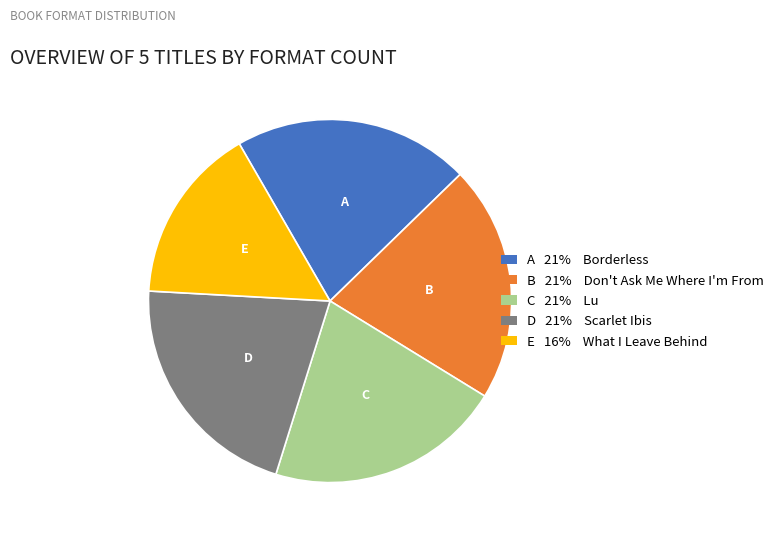

True or false: D 21% Scarlet Ibis accounts for 7% of the total.

False